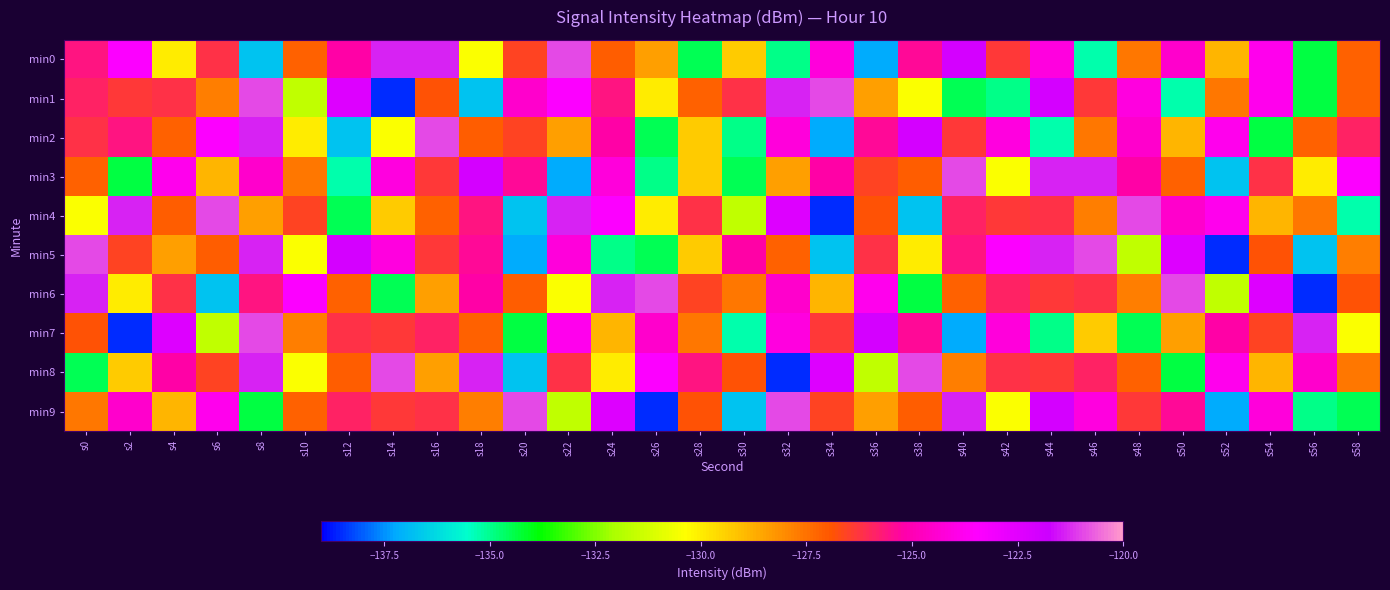

At how many categories does at least one series exceed -130?

30